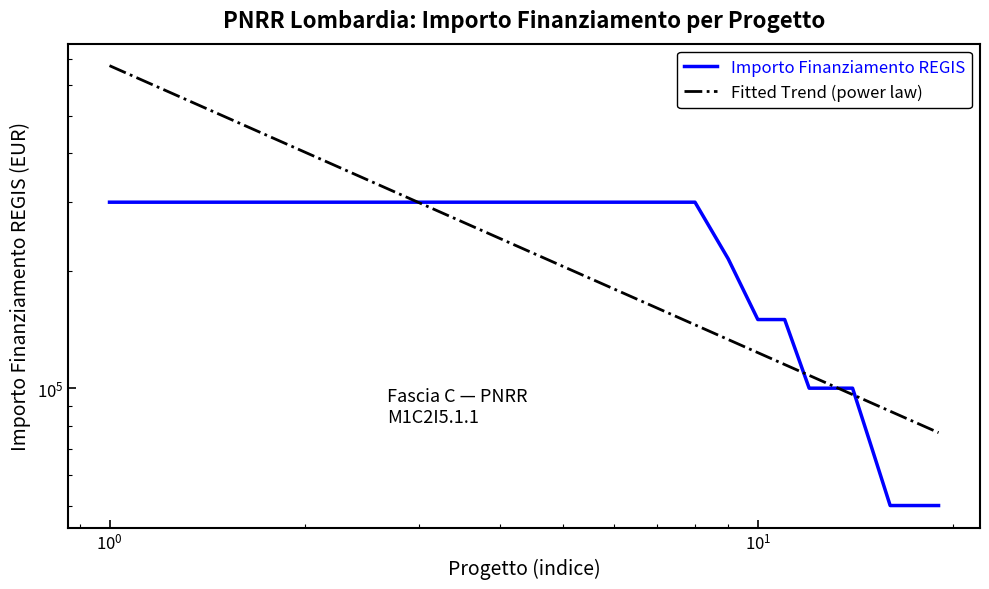

How many times do Importo Finanziamento REGIS and Fitted Trend (power law) cross each other?

4